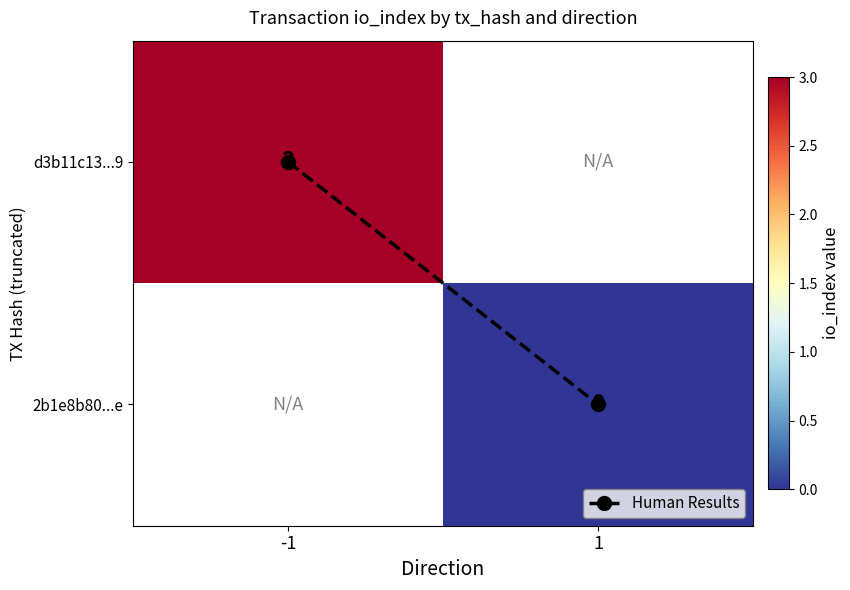

Which series has the largest total across all categories?

Human Results